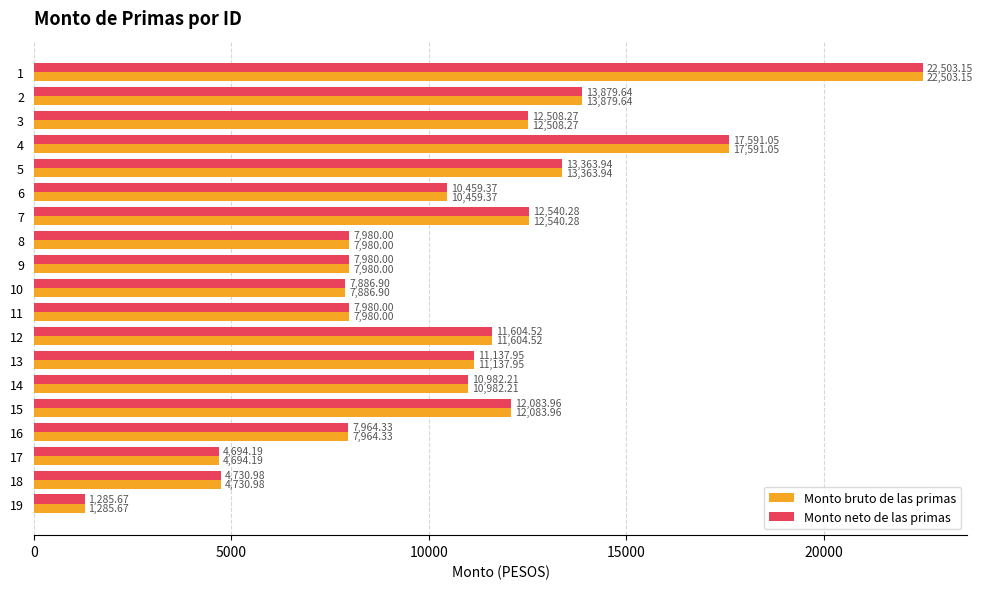

What is the approximate value of Monto neto de las primas at 17?

4694.2